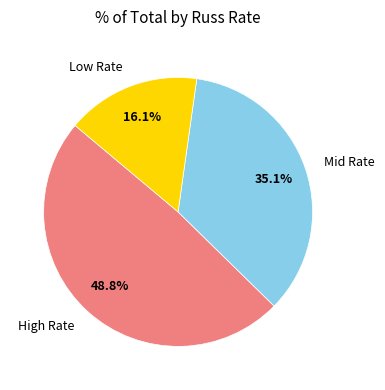

Is there a majority slice in this chart?

No